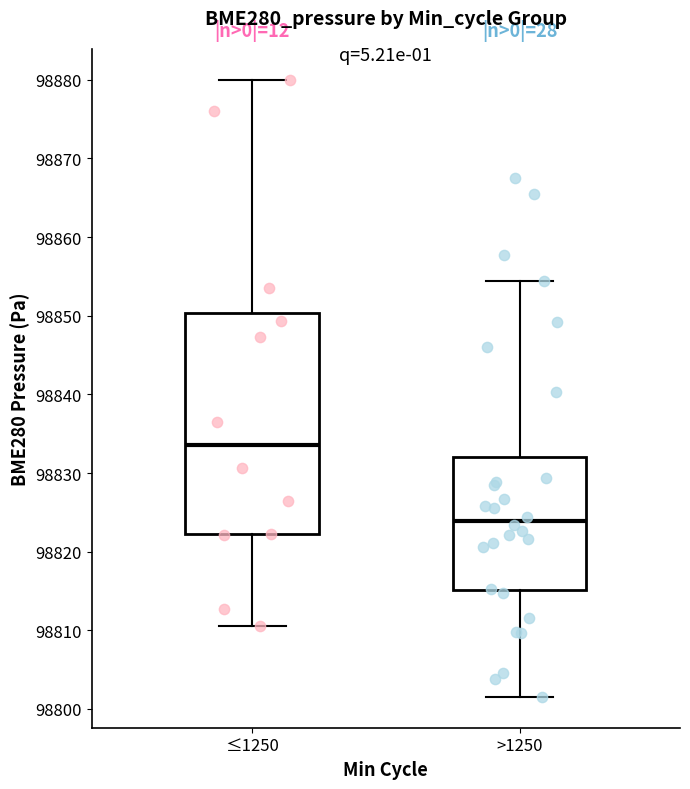

Reading left to right, transcribe this box plot: for each box, give where its median line is, the range the box spans, and where its two whiskers end, as read against the y-axis. The values are not printed on the chart, so give them approximately, as read against the axis.

≤1250: median 98834, box 98822 to 98850, whiskers 98811 to 98880
>1250: median 98824, box 98815 to 98832, whiskers 98802 to 98854